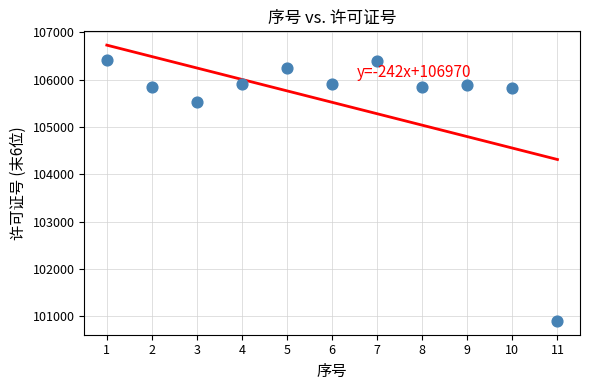

What is the average Y value?

105521